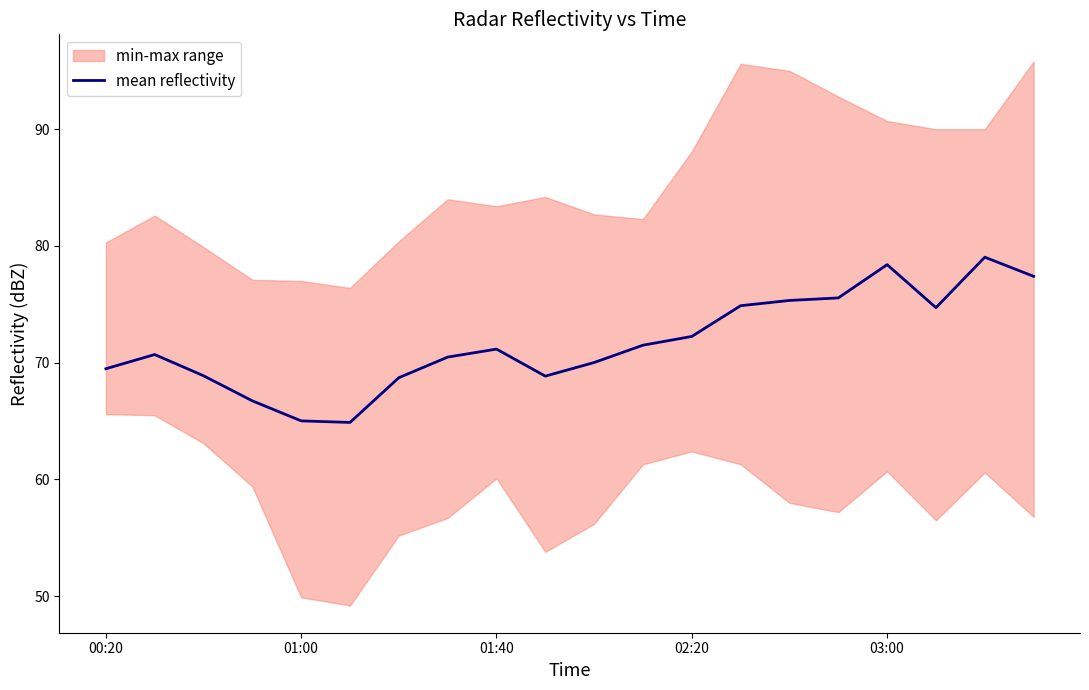

The value at 13 is 100.2. True or false?

False